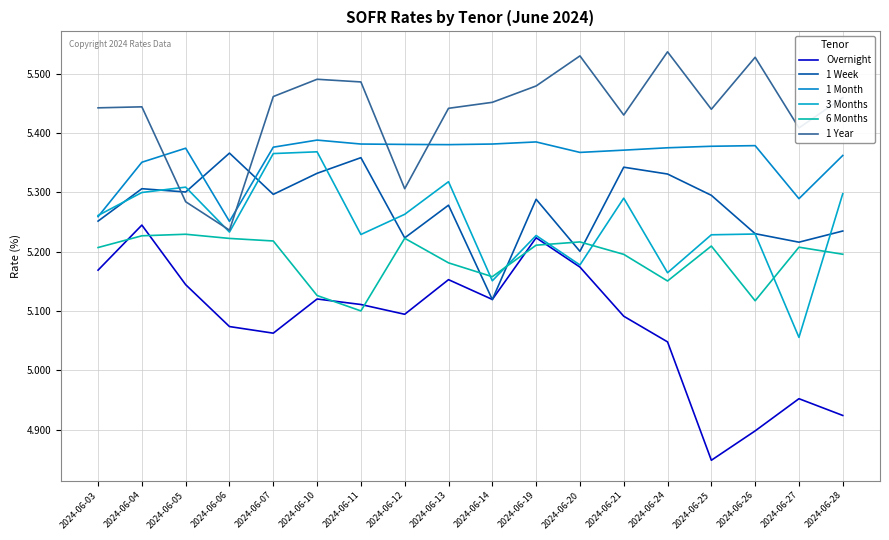

What are all the series names shown in the legend?

Overnight, 1 Week, 1 Month, 3 Months, 6 Months, 1 Year